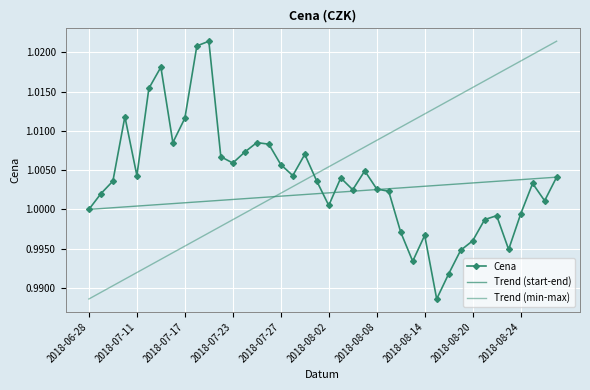

How many data points are above 1?

28